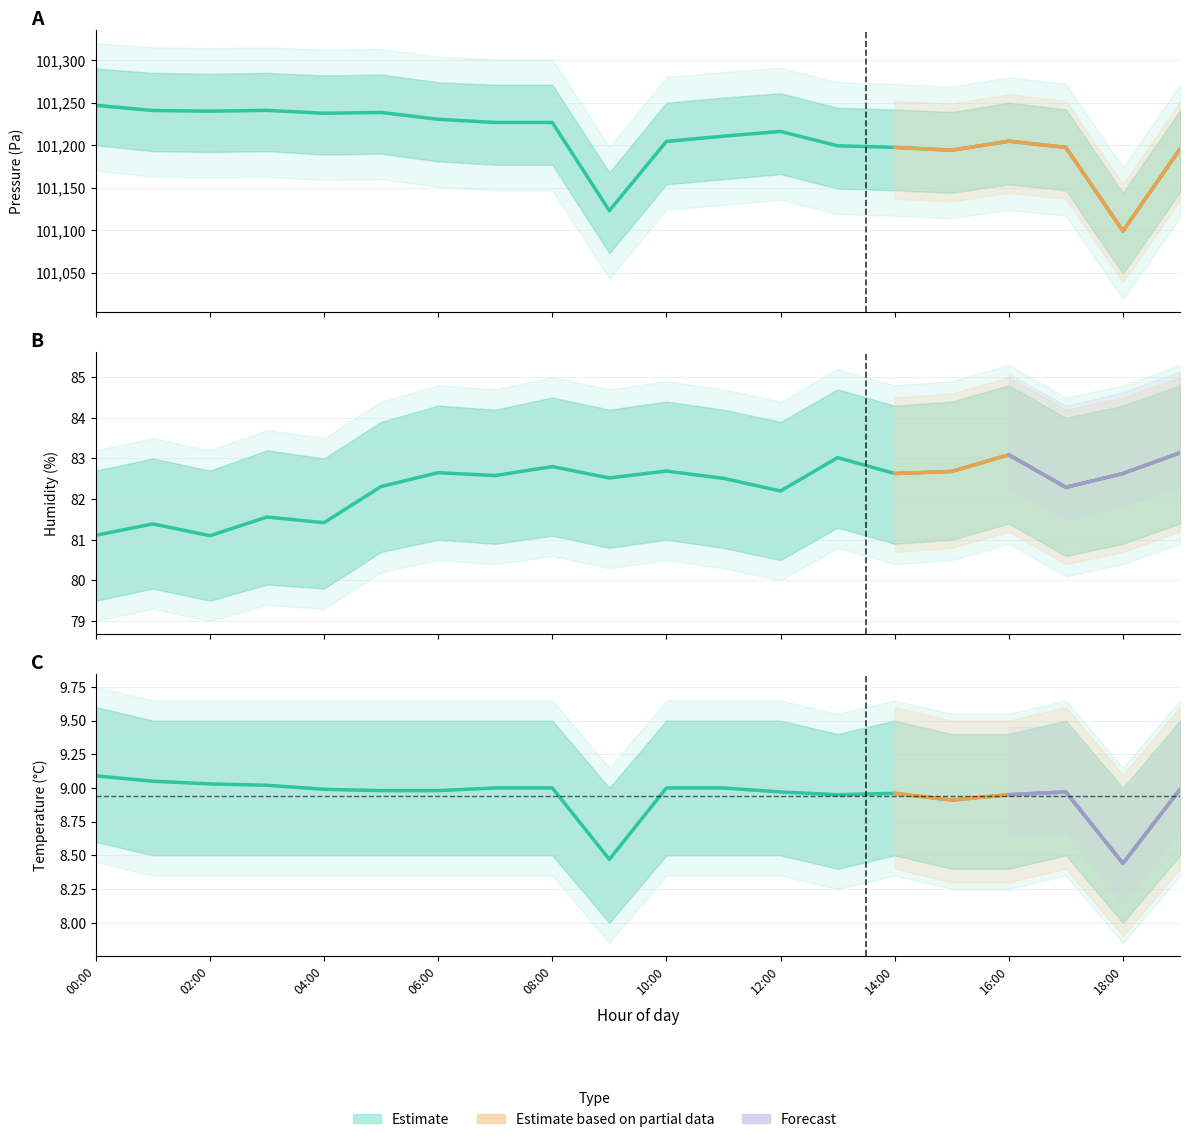

What is the label of the 10th point from the right?

10:00